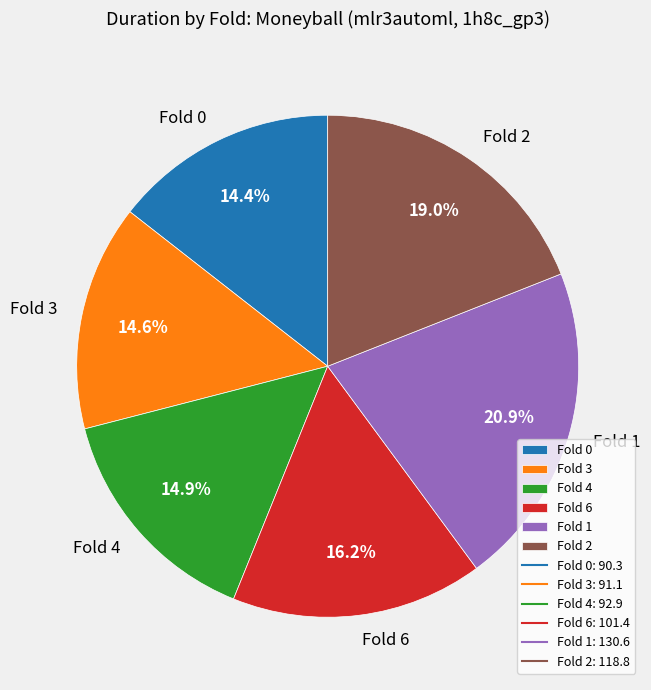

Which category has the biggest portion of the pie?

Fold 1